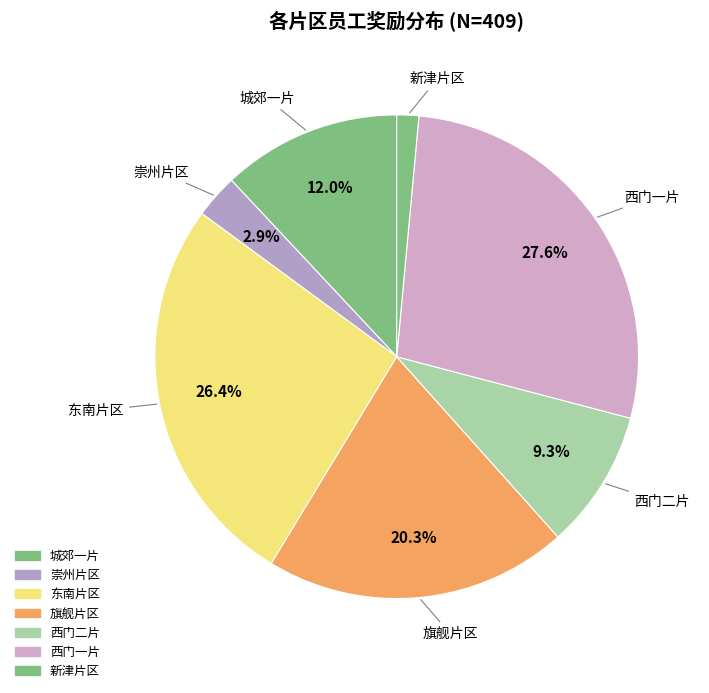

To the nearest percent, what is the difference between the largest and smallest slice percentages?

26%